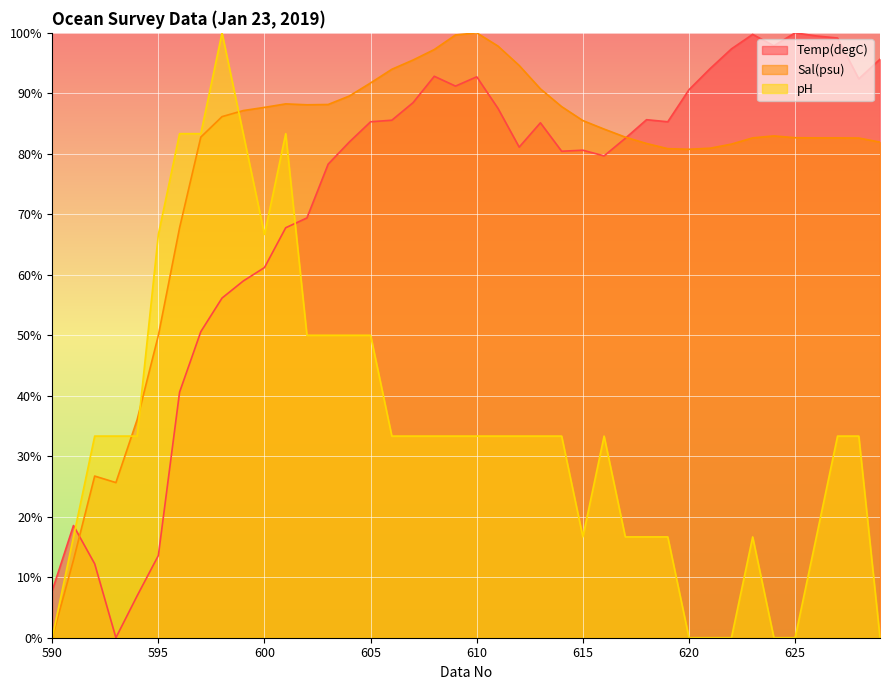

How many interior local valleys does the Temp(degC) series have?

8